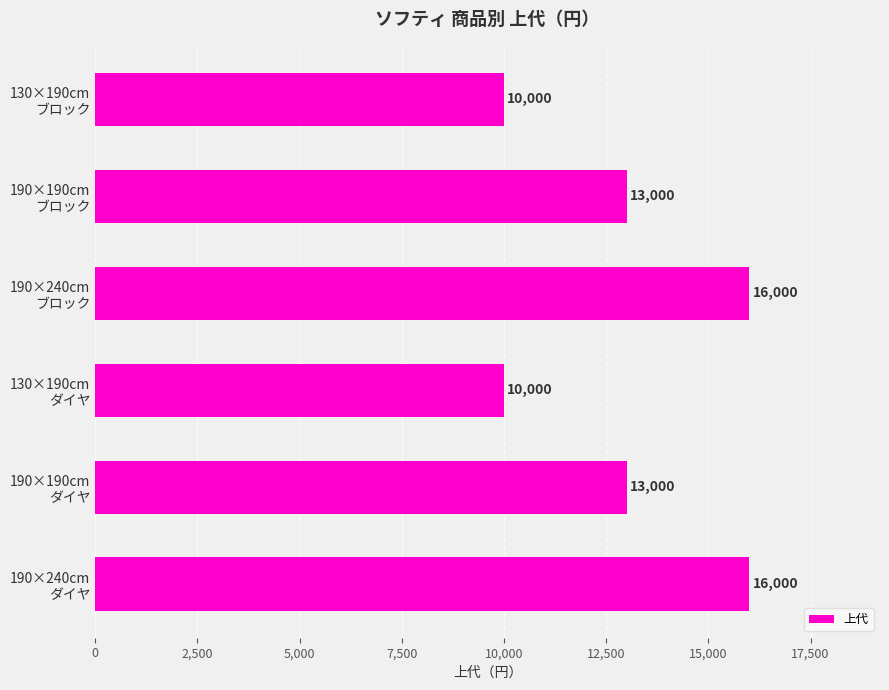

What is the value of the 1st bar from the top?

10000